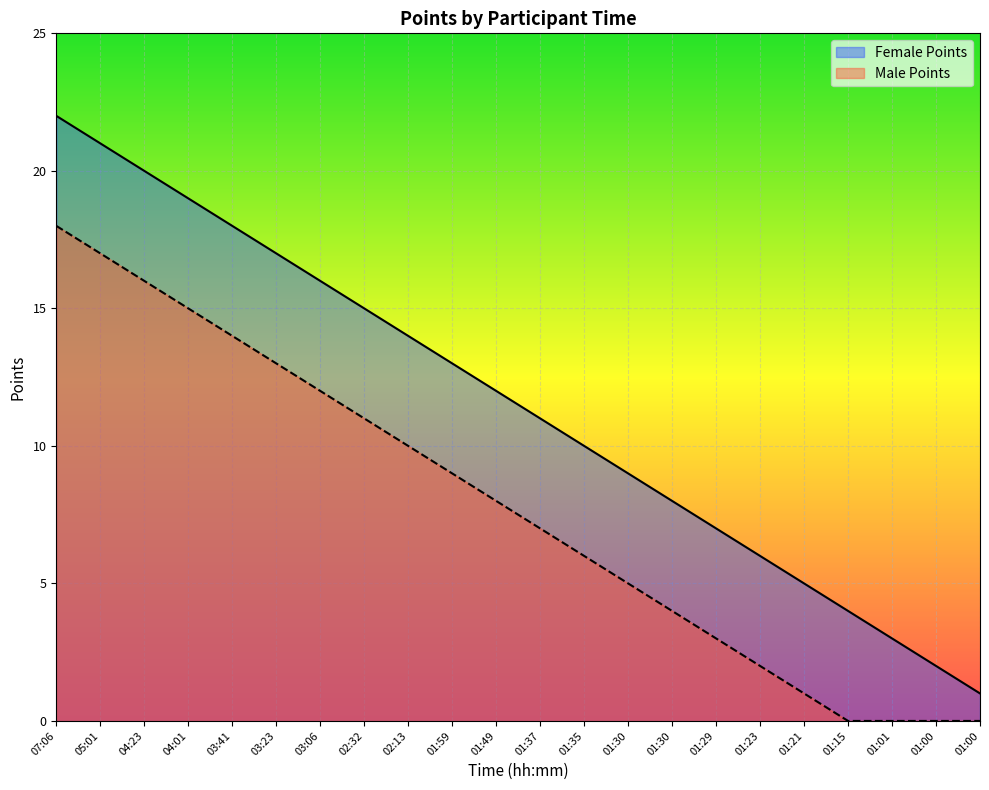

What are all the series names shown in the legend?

Female Points, Male Points